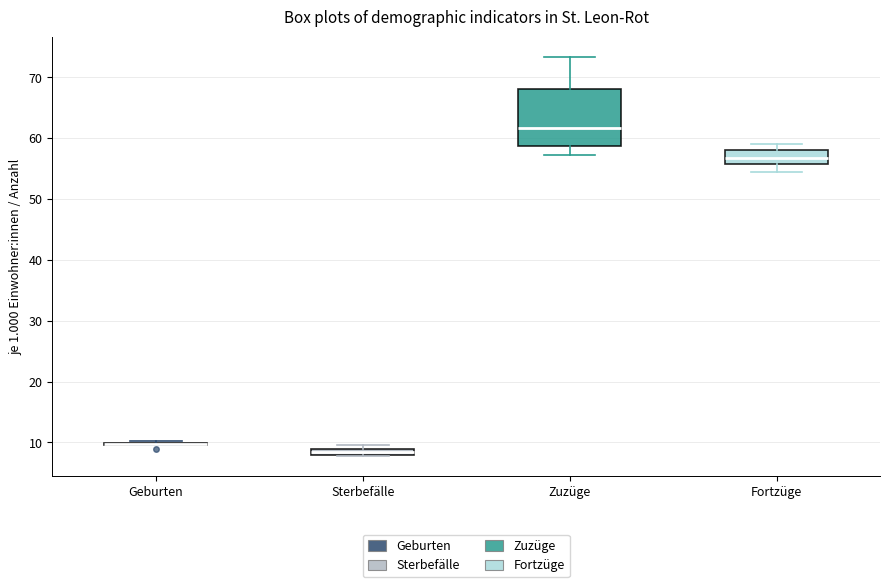

Which box is the tallest, from its lower edge to its upper edge?

Zuzüge